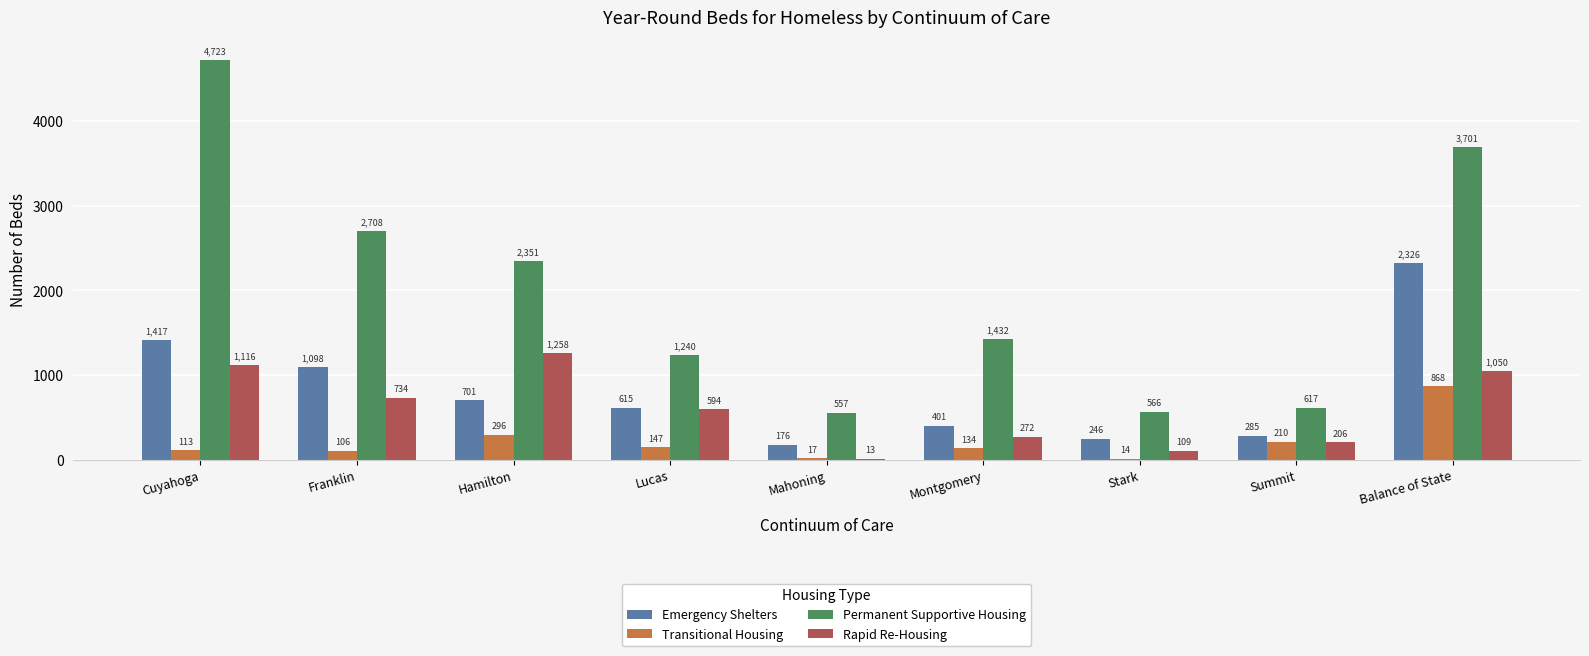

What is the highest value of the Transitional Housing series?

868